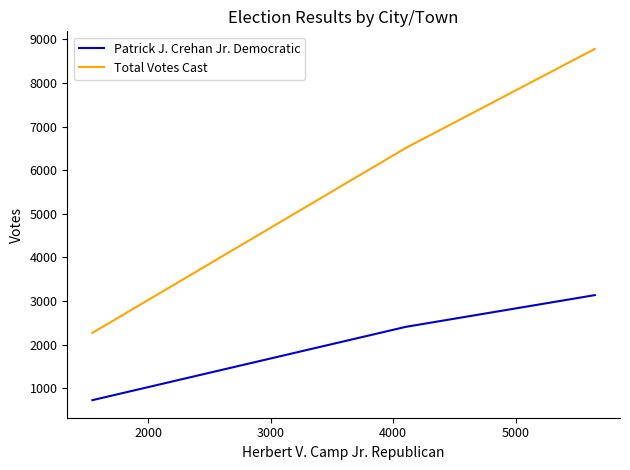

How many lines are shown in the chart?

2